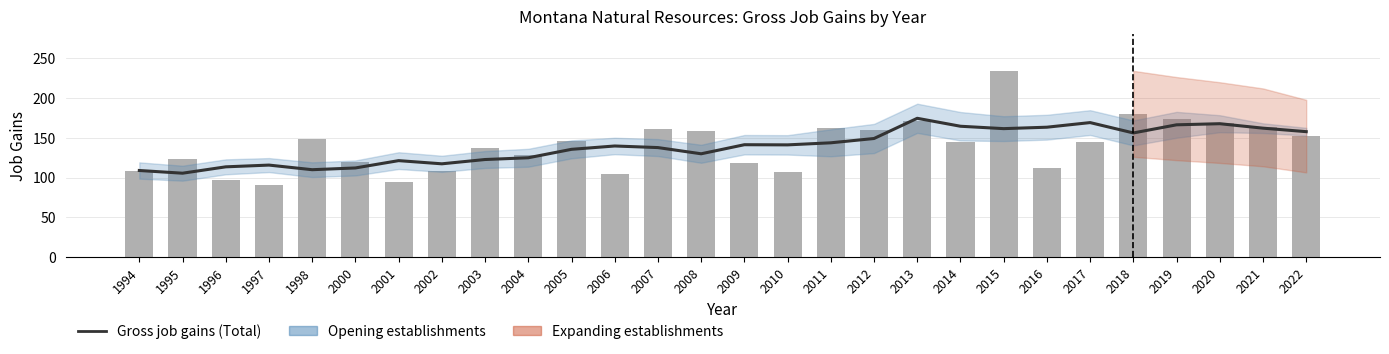

What is the difference between the highest and lowest values at 2010?

34.0